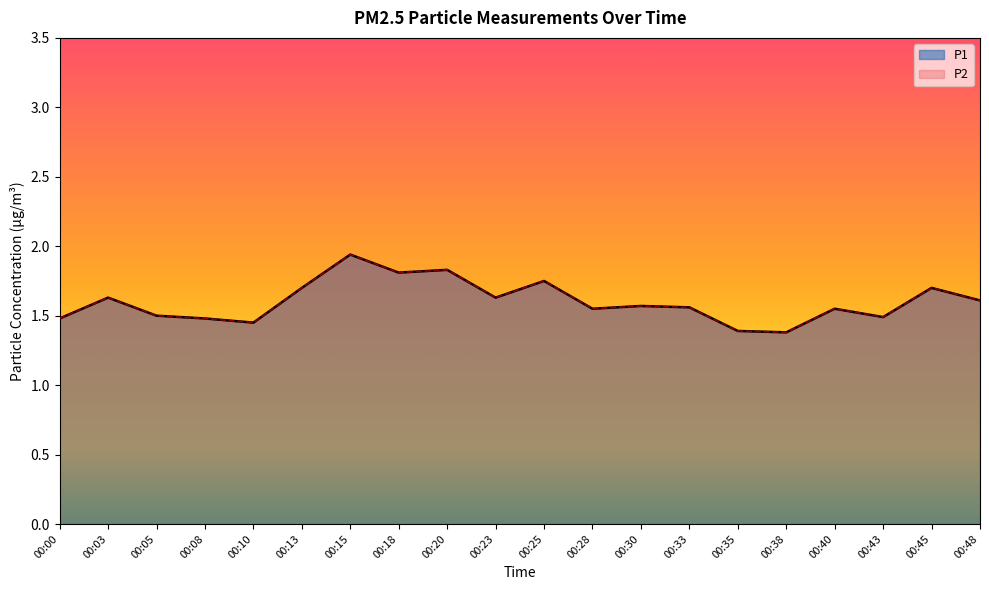

Reading left to right, extract all data points from this chart.

P1: 00:00=1.5	00:03=1.6	00:05=1.5	00:08=1.5	00:10=1.4	00:13=1.7	00:15=1.9	00:18=1.8	00:20=1.8	00:23=1.6	00:25=1.8	00:28=1.6	00:30=1.6	00:33=1.6	00:35=1.4	00:38=1.4	00:40=1.6	00:43=1.5	00:45=1.7	00:48=1.6
P2: 00:00=1.5	00:03=1.6	00:05=1.5	00:08=1.5	00:10=1.4	00:13=1.7	00:15=1.9	00:18=1.8	00:20=1.8	00:23=1.6	00:25=1.8	00:28=1.6	00:30=1.6	00:33=1.6	00:35=1.4	00:38=1.4	00:40=1.6	00:43=1.5	00:45=1.7	00:48=1.6